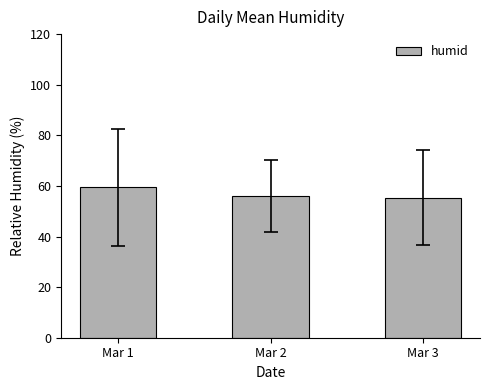

What is the difference between the maximum and minimum values?

4.2